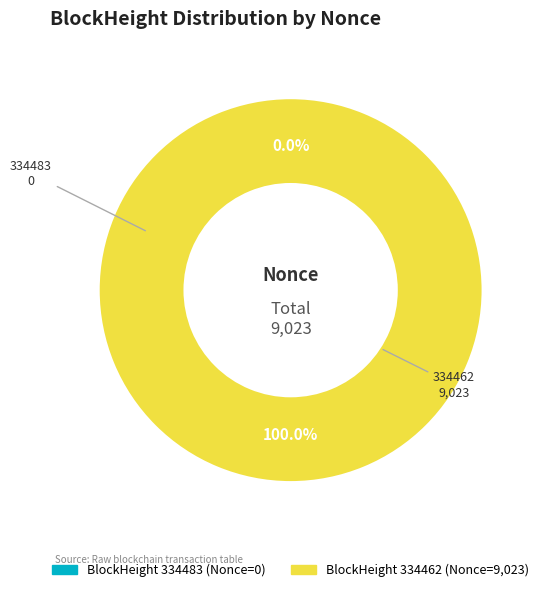

What is the smallest slice in the pie chart?

334483